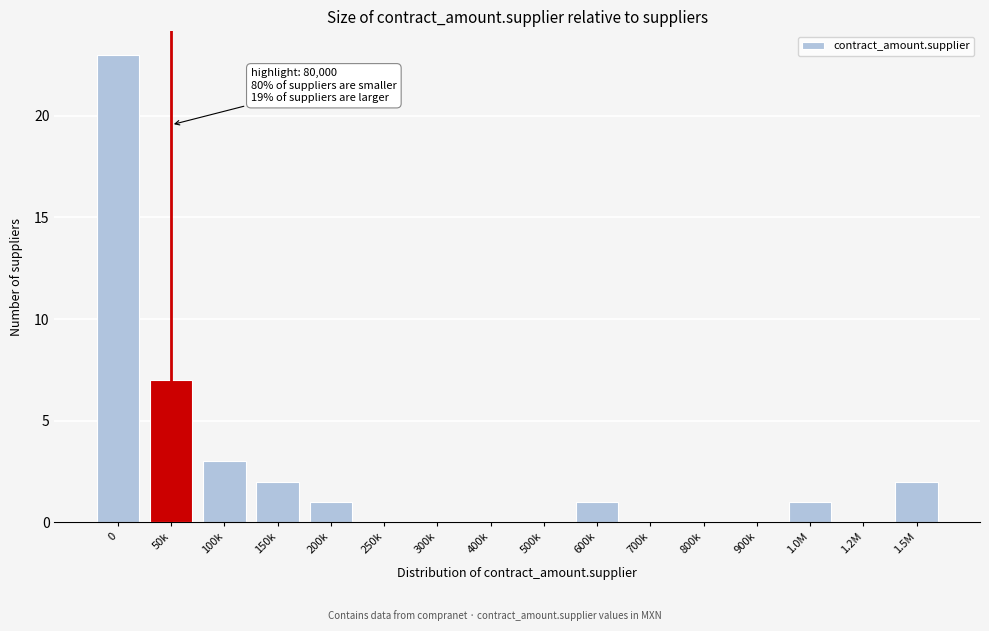

Reading left to right, transcribe all the data shown in this chart.

0=23	50k=7	100k=3	150k=2	200k=1	250k=0	300k=0	400k=0	500k=0	600k=1	700k=0	800k=0	900k=0	1.0M=1	1.2M=0	1.5M=2